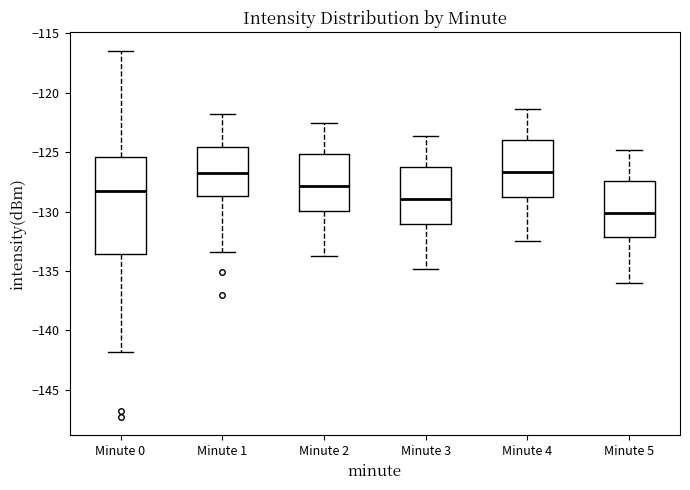

Which box is the tallest, from its lower edge to its upper edge?

Minute 0